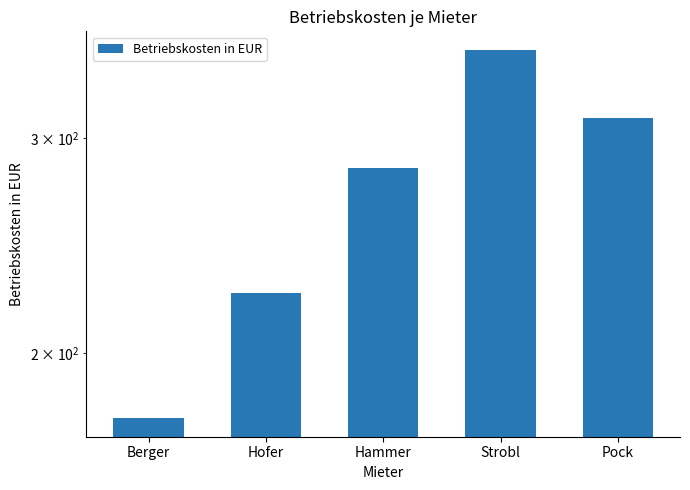

Reading left to right, extract all data points from this chart.

Berger=177.0	Hofer=224.2	Hammer=283.2	Strobl=354.0	Pock=311.5